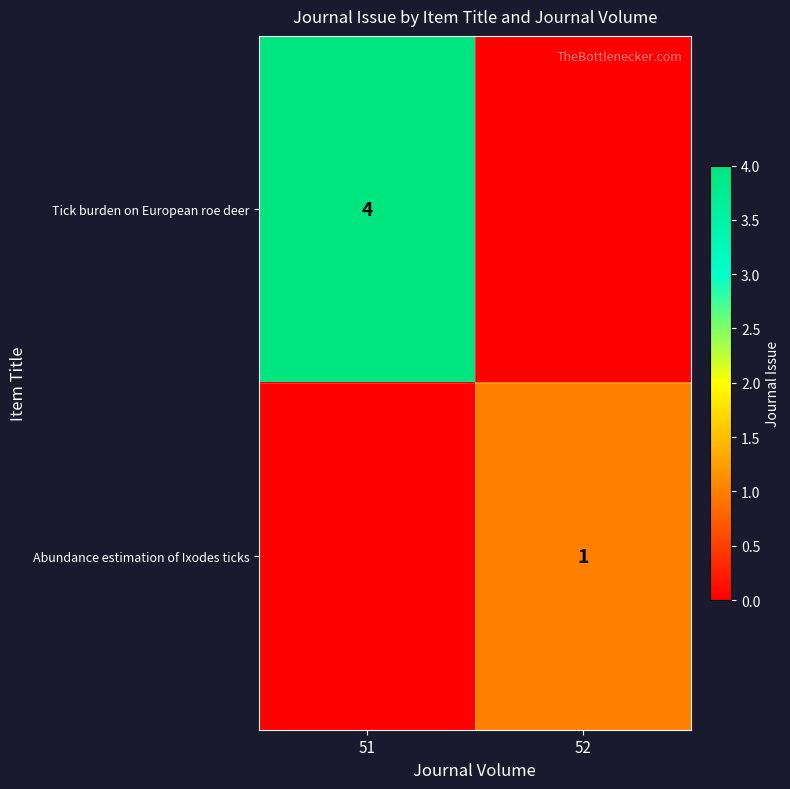

The Tick burden on European roe deer series shows 7 at 51. True or false?

False